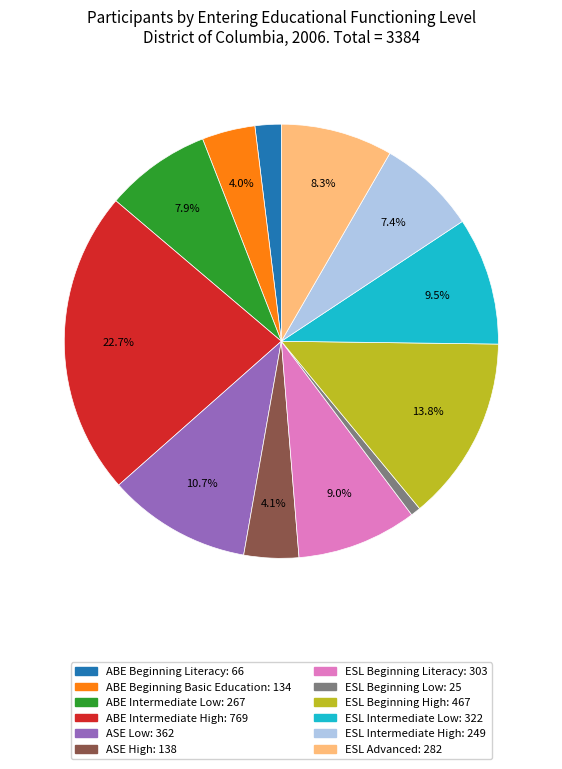

Count the number of slices in the pie.

12